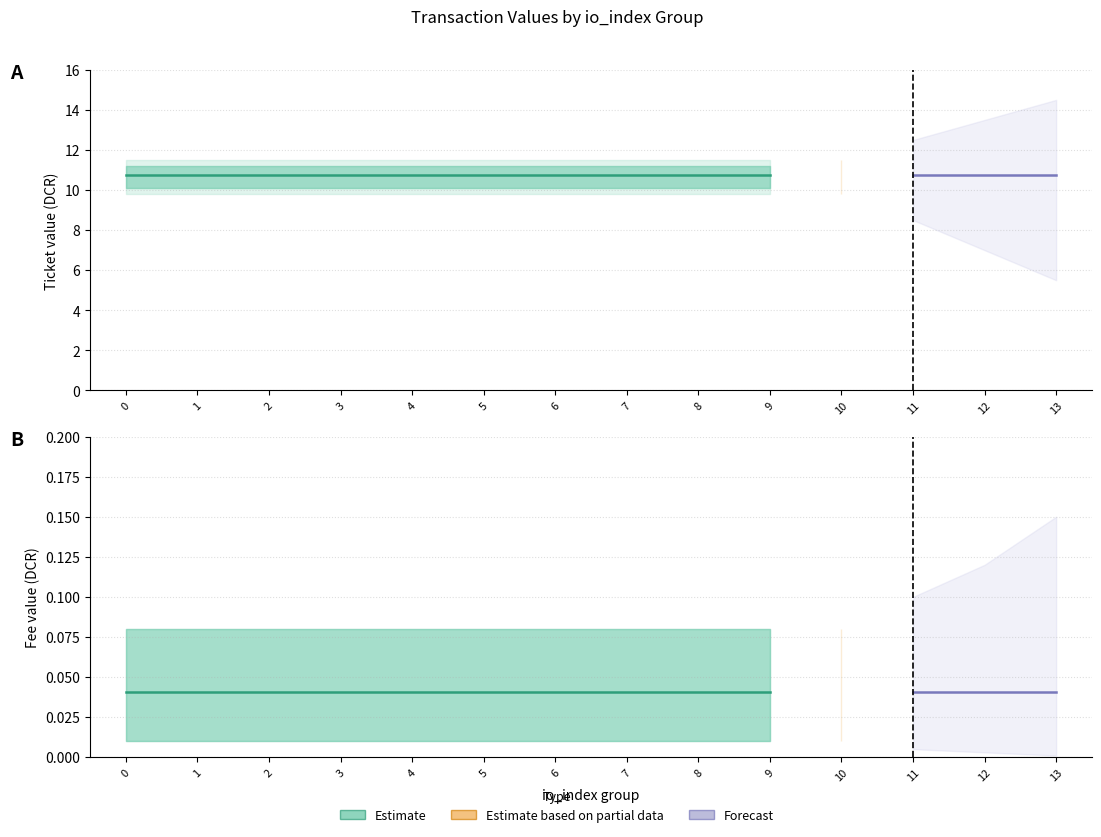

What is the greatest value displayed?

10.7